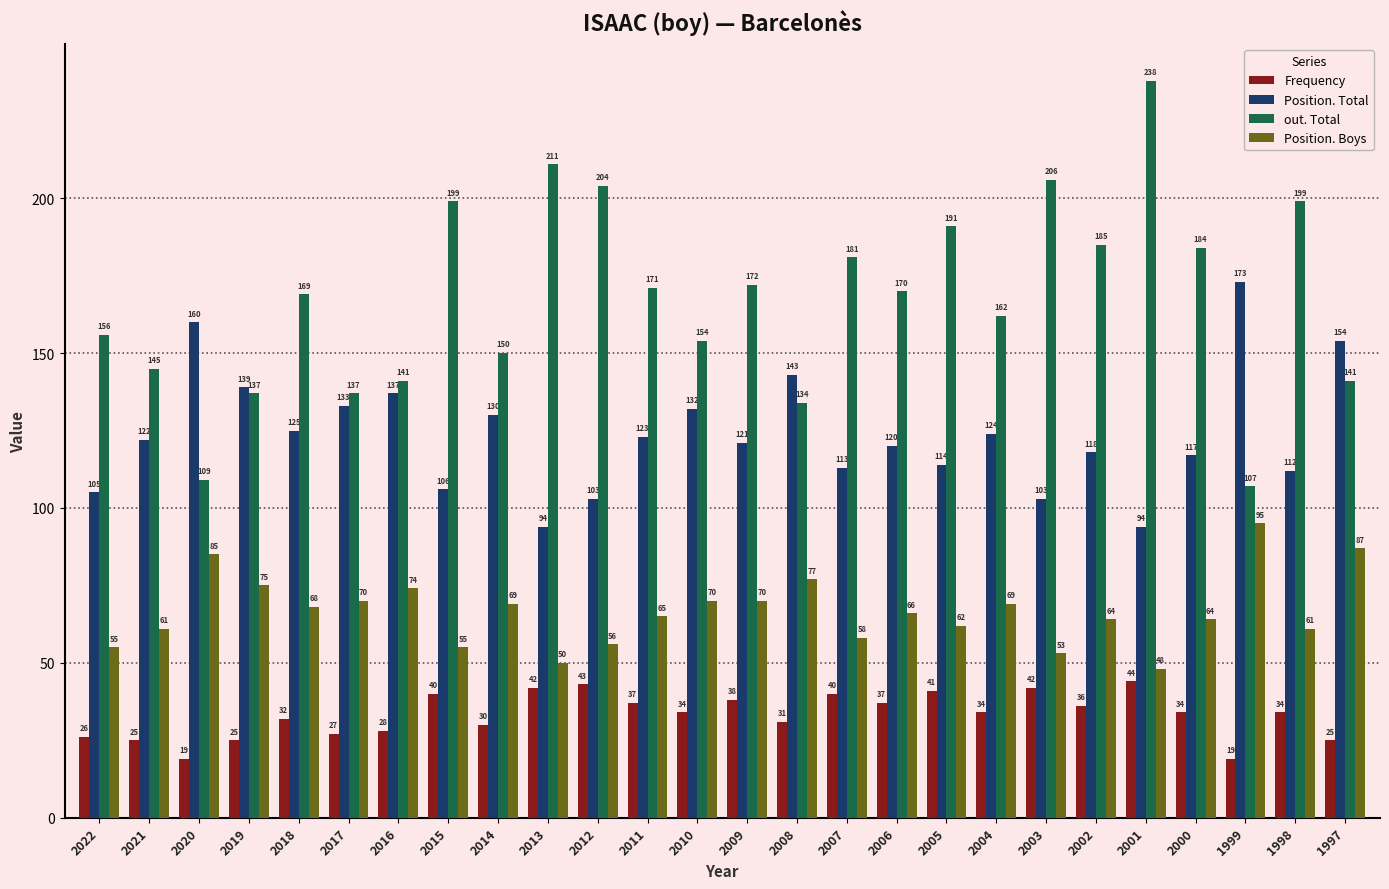

At 2000, list the series in order from largest to smallest.

out. Total, Position. Total, Position. Boys, Frequency